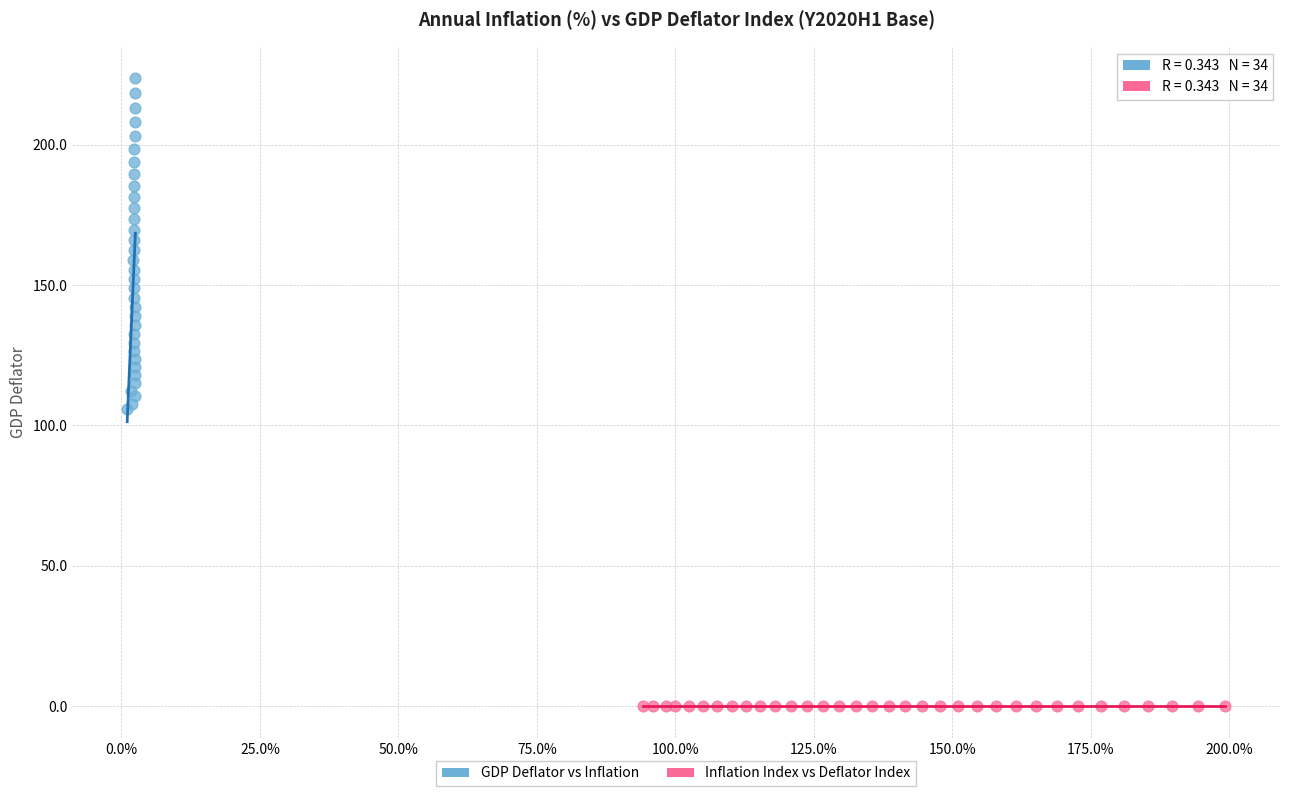

Which series has the widest spread of Y values?

GDP Deflator vs Inflation